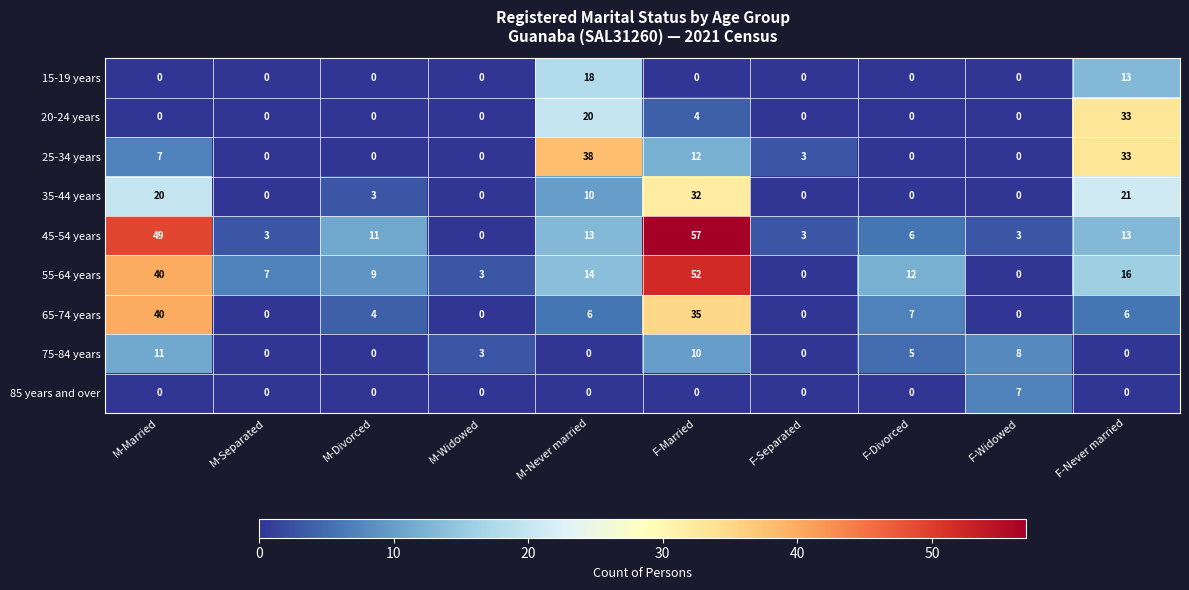

How many categories are shown in the chart?

10